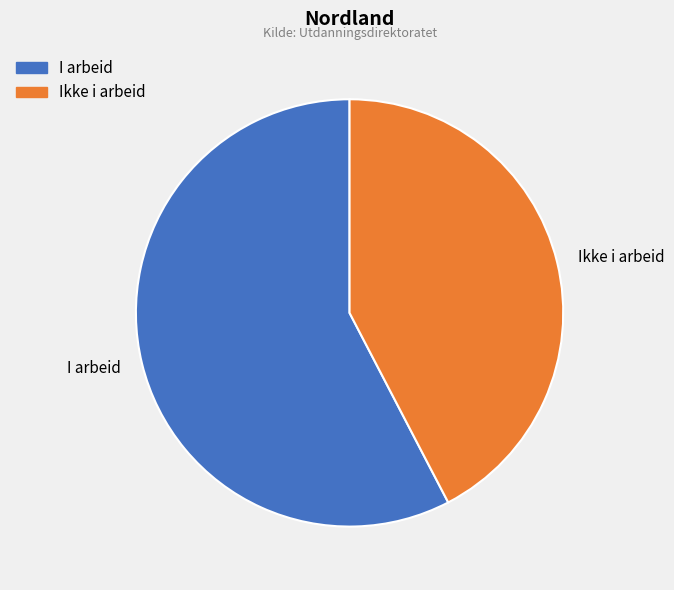

Approximately how many times larger is the value at Ikke i arbeid compared to I arbeid?

0.7